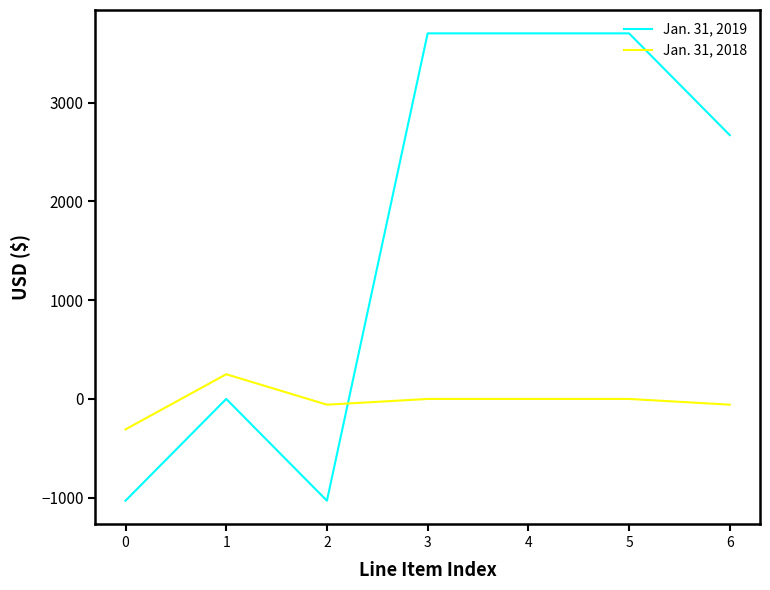

What is the maximum value shown in the chart?

3700